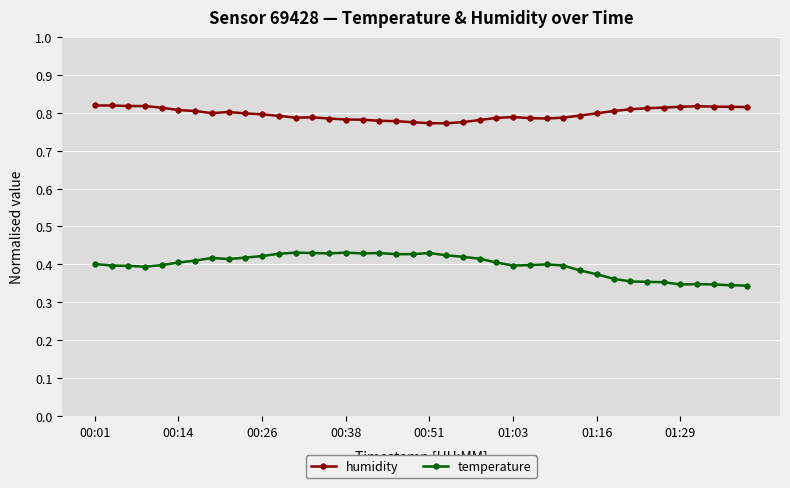

List the series in order of their overall mean, highest first.

humidity, temperature